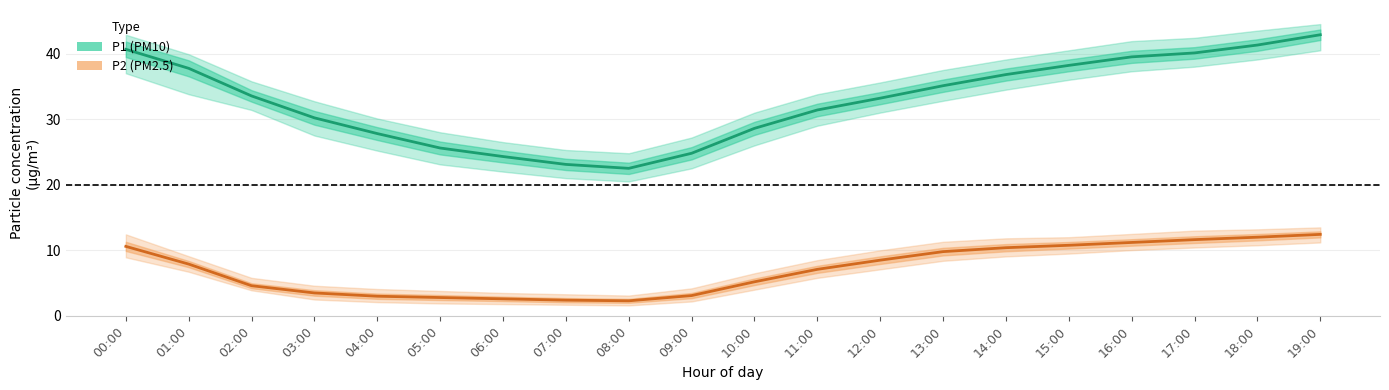

What position from the left is 15:00?

16